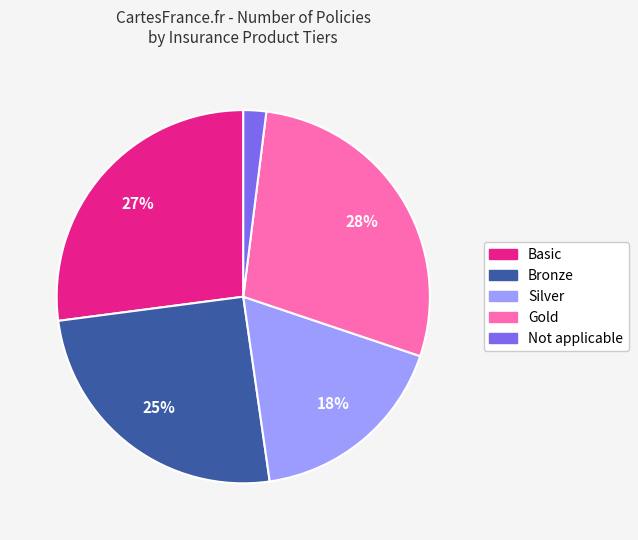

Which slice is the smallest?

Not applicable